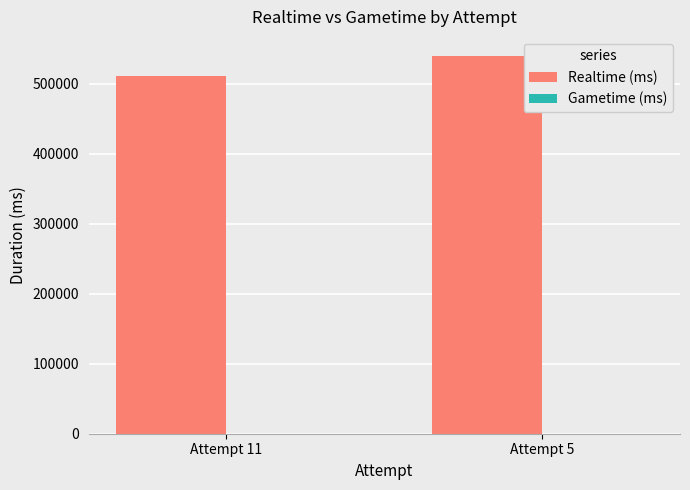

What is the value of the 1st bar from the left?

511542